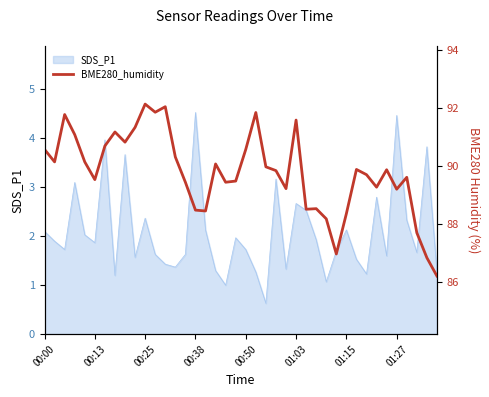

Count the number of values greater than 89.

30